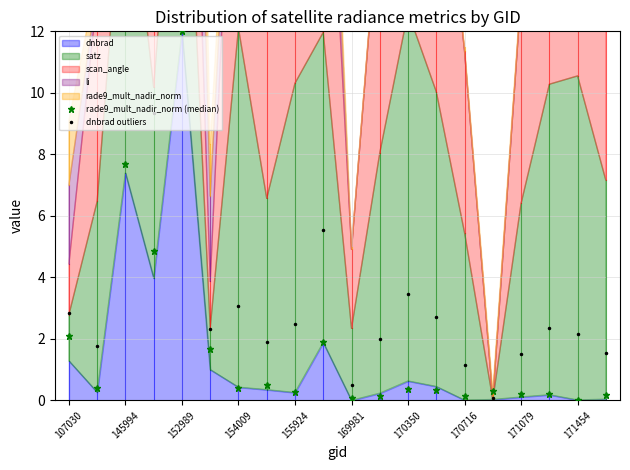

Count the number of categories in the chart.

20